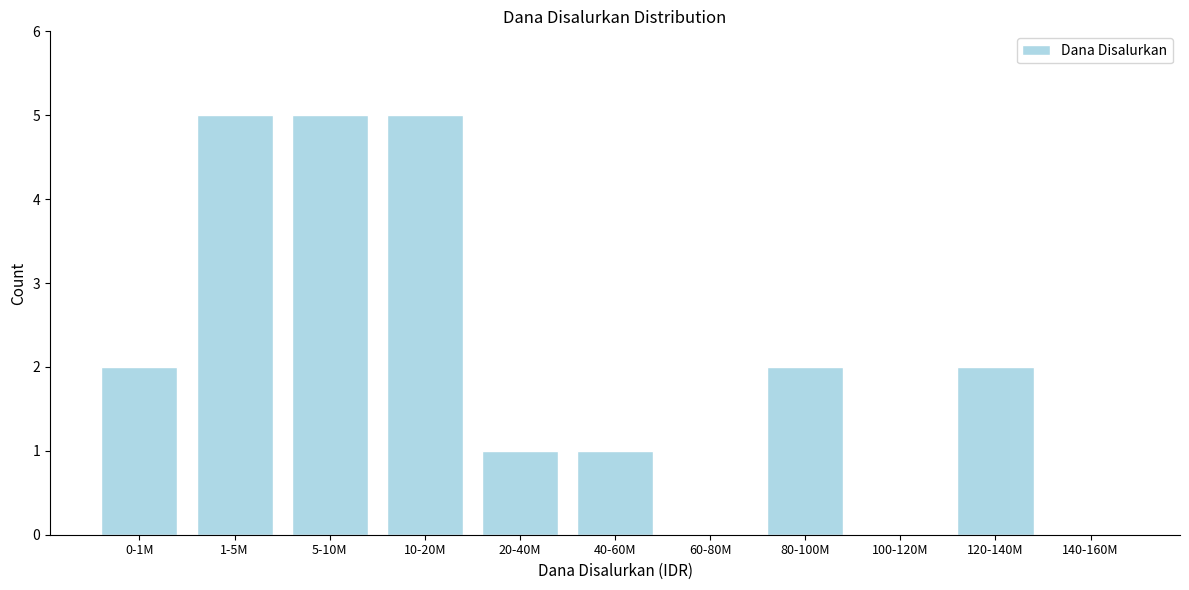

Reading right to left, list all the values displayed in this chart.

140-160M=0	120-140M=2	100-120M=0	80-100M=2	60-80M=0	40-60M=1	20-40M=1	10-20M=5	5-10M=5	1-5M=5	0-1M=2